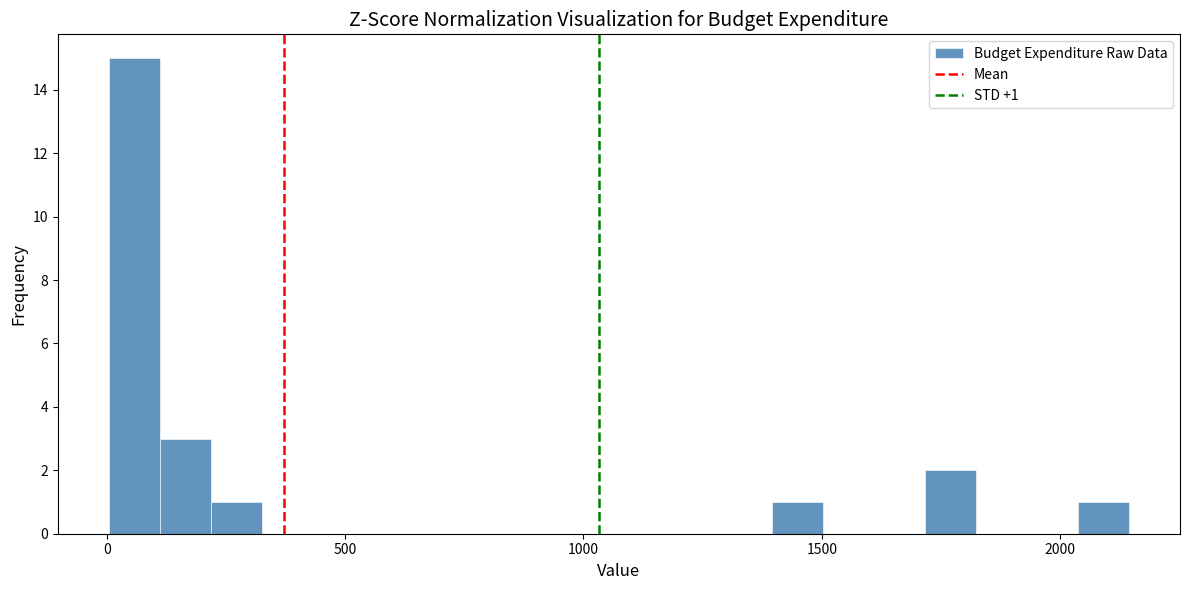

Read against the x-axis, roughly where is the centre of the tallest bar?

50